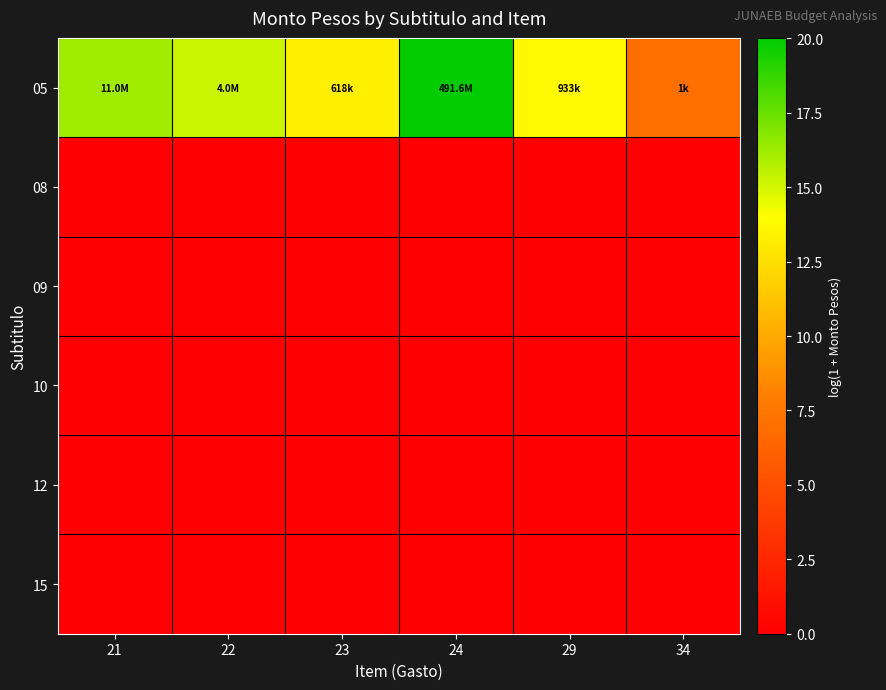

Which series has the largest range (max minus min)?

05